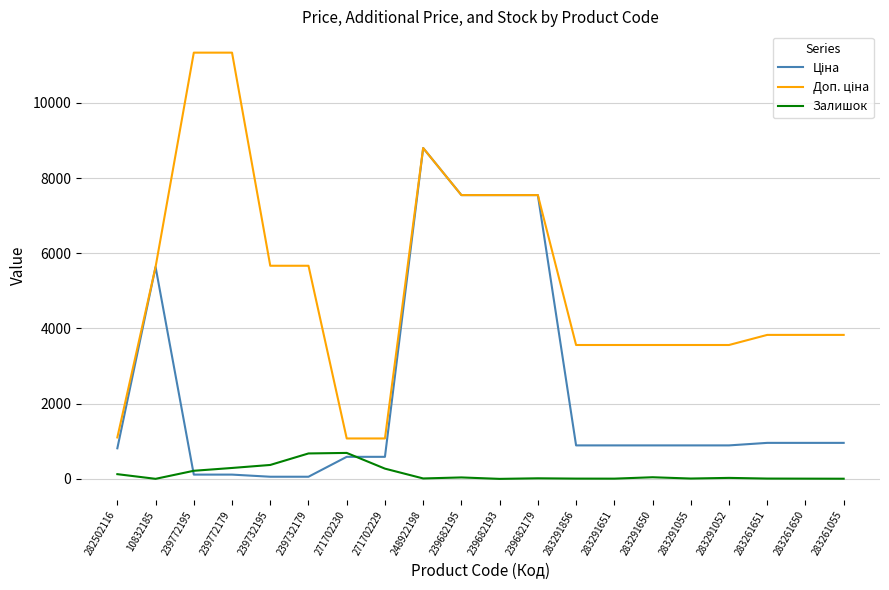

Is it true that Залишок equals 290.0 at 239772179?

True